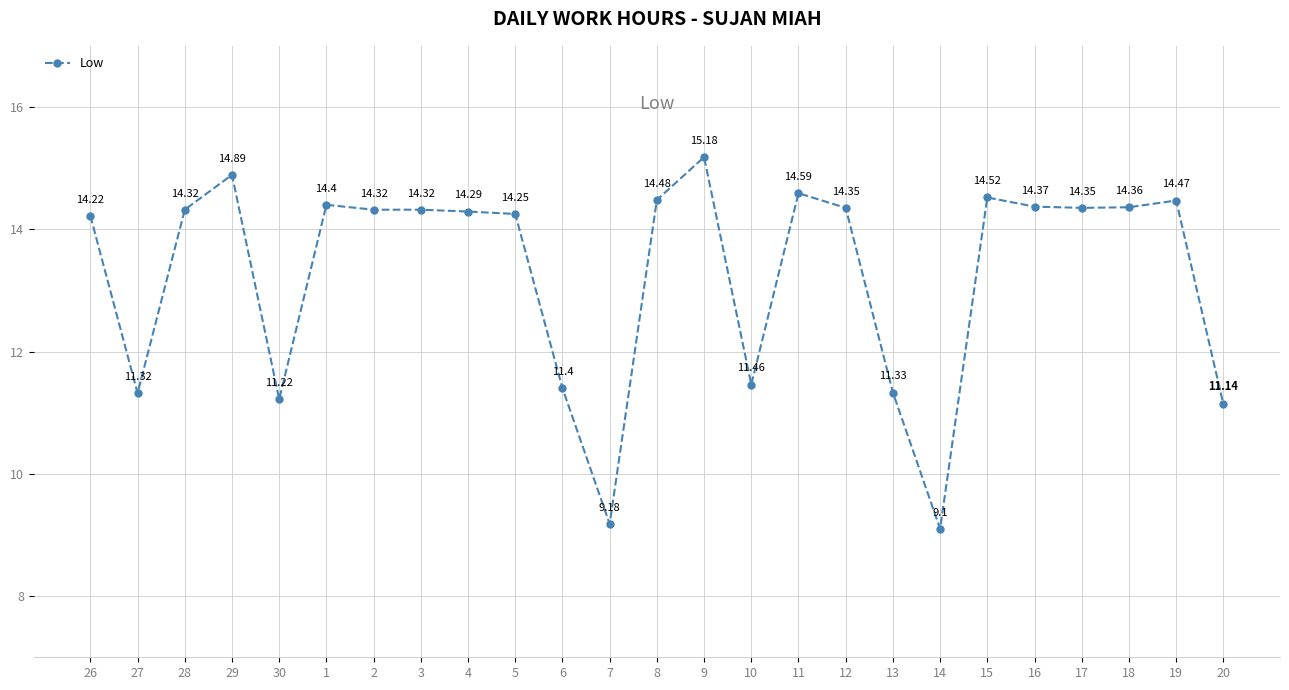

What is the change in value from 7 to 15?

+5.3